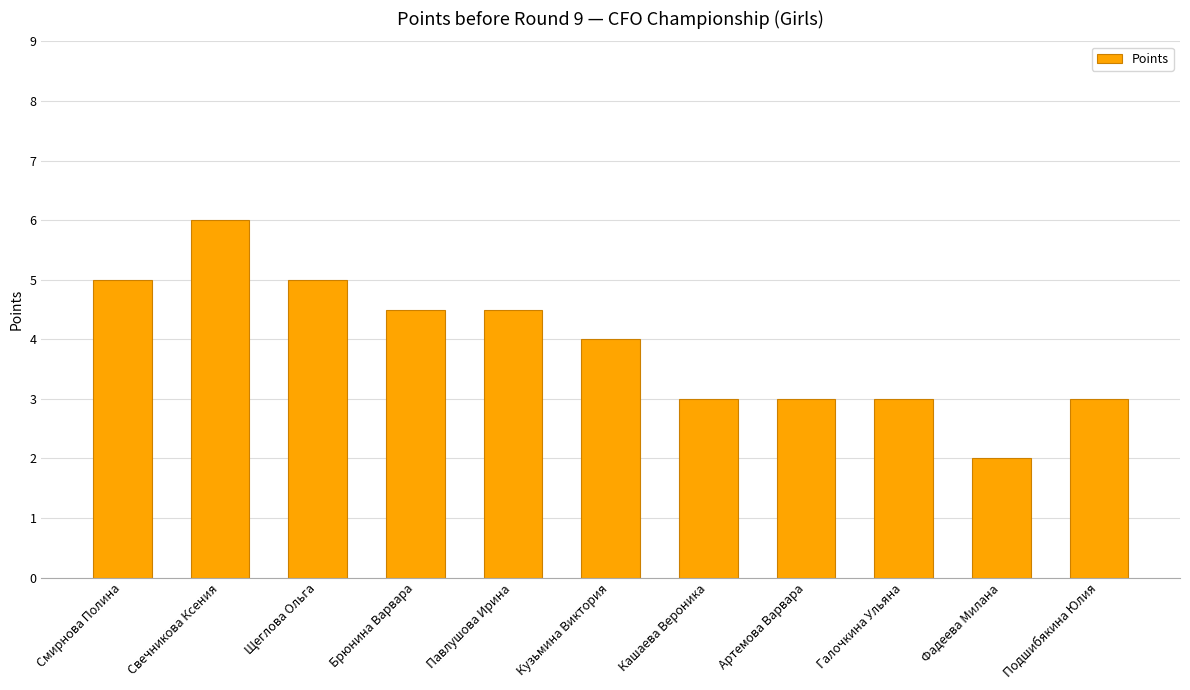

What is the average value?

3.9